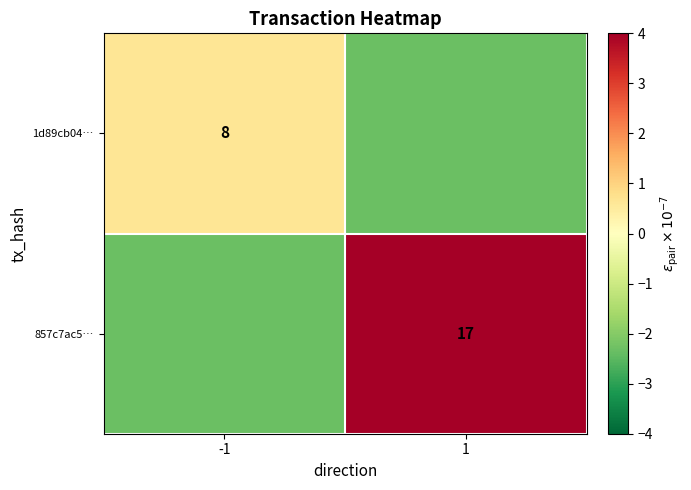

What is the difference between the maximum and minimum values in the 1d89cb04… series?

3.0